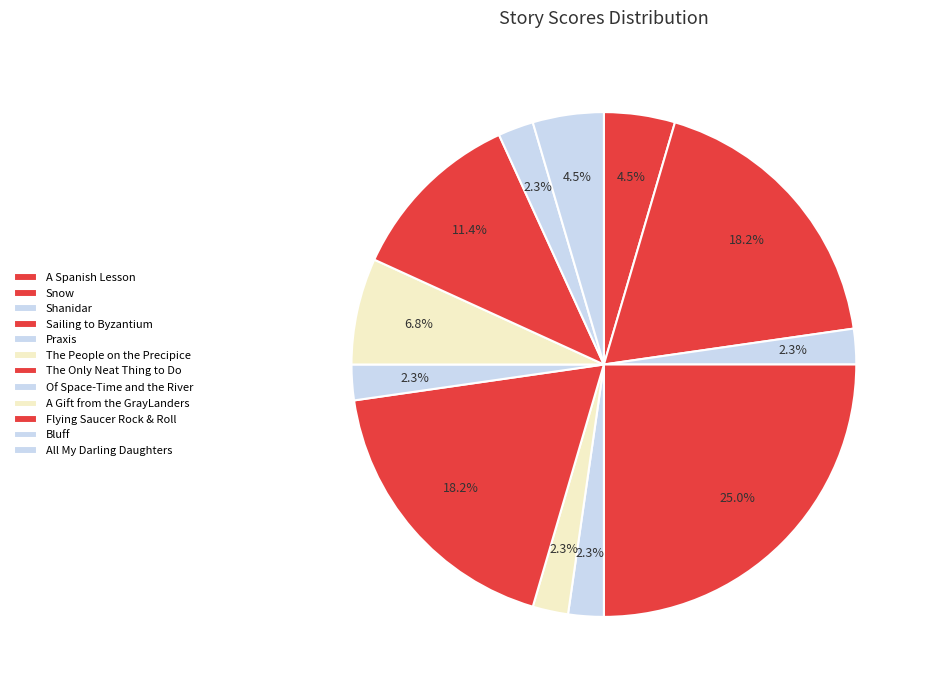

What percentage is NOT represented by The Only Neat Thing to Do?

81.8%